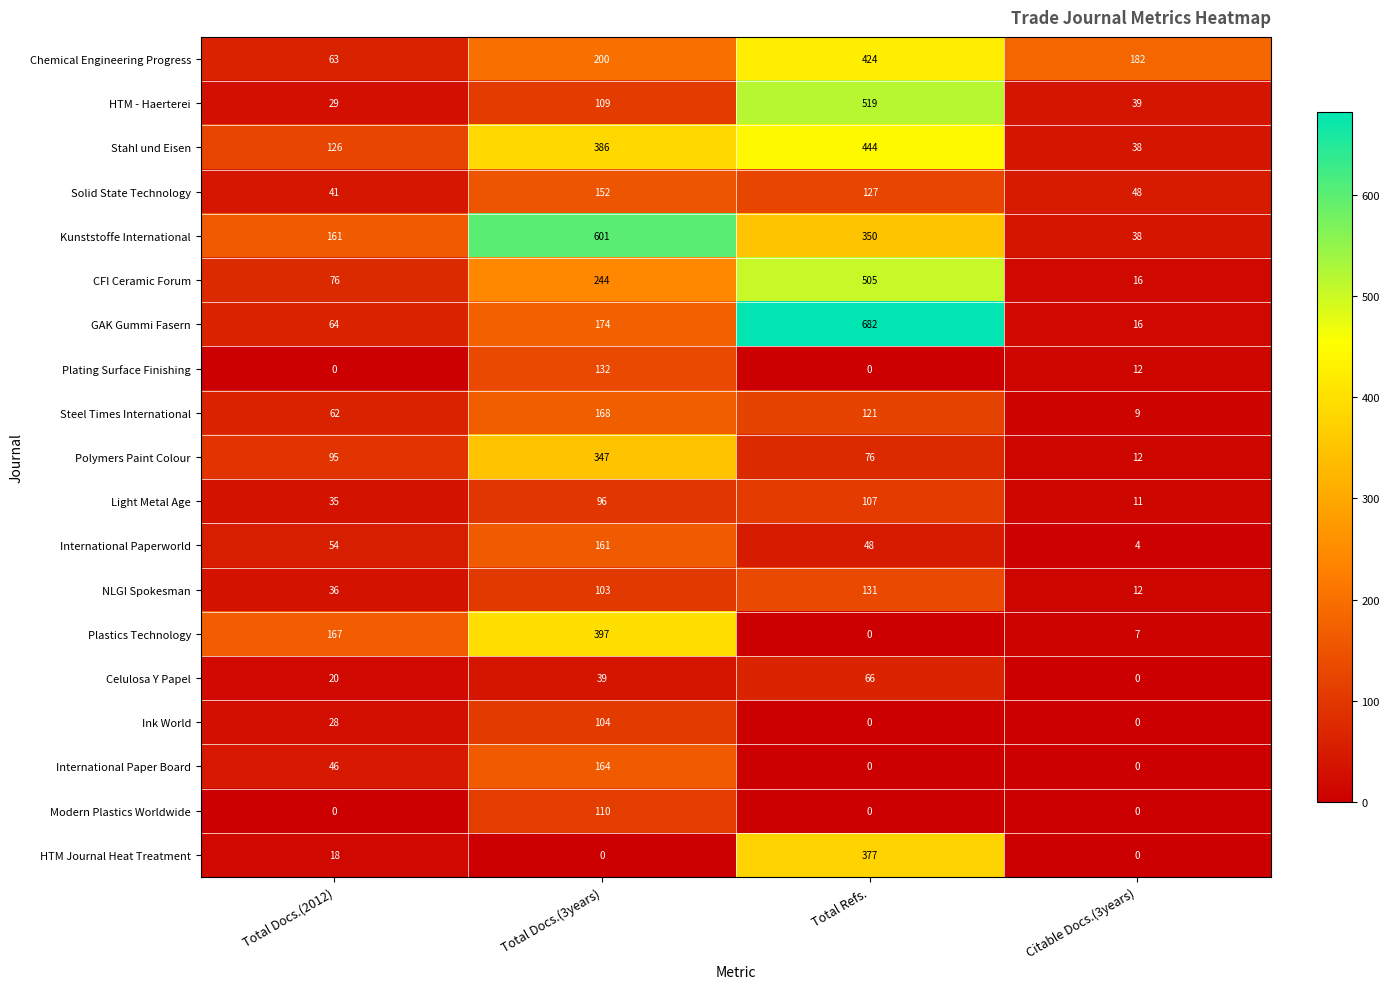

What is the difference between the second highest and second lowest values in the Kunststoffe International series?

189